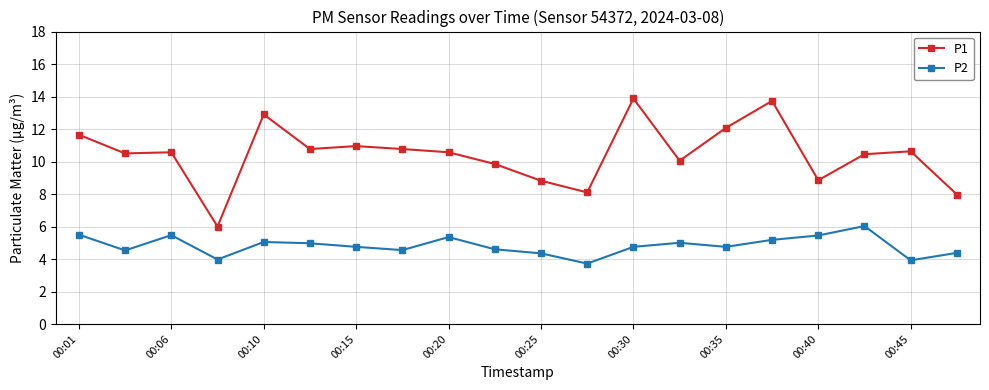

Count the number of data series in this chart.

2